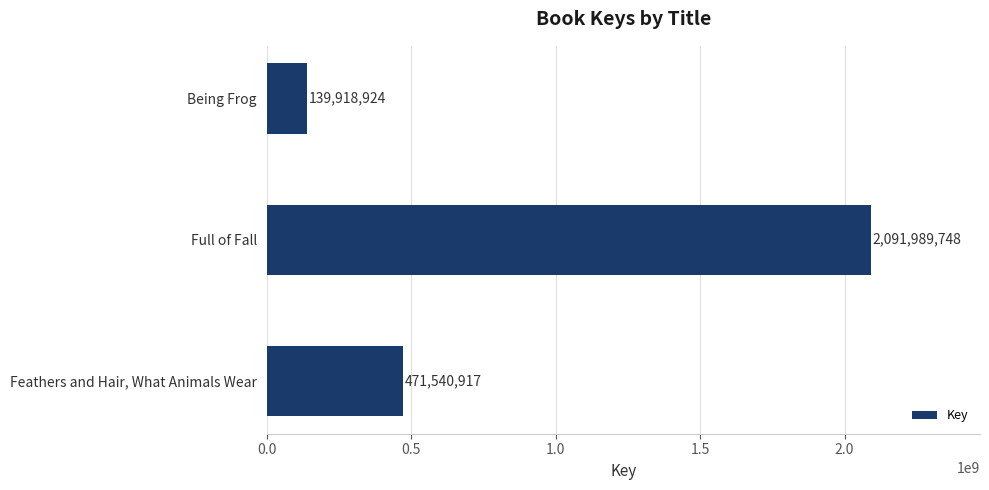

Rank the categories by value from lowest to highest.

Being Frog, Feathers and Hair, What Animals Wear, Full of Fall